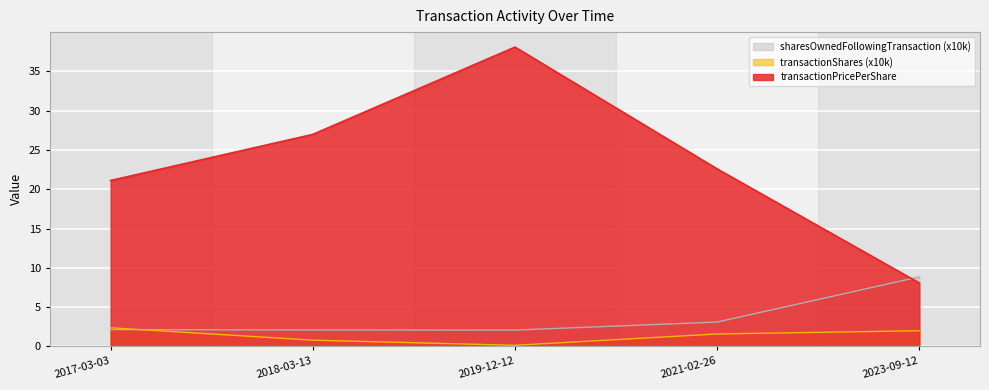

Is it true that transactionShares equals 2.0 at 2023-09-12?

True